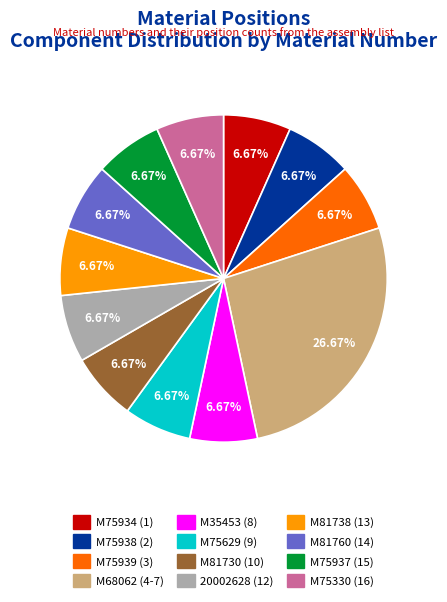

The 20002628 slice represents 7% of the pie. True or false?

True